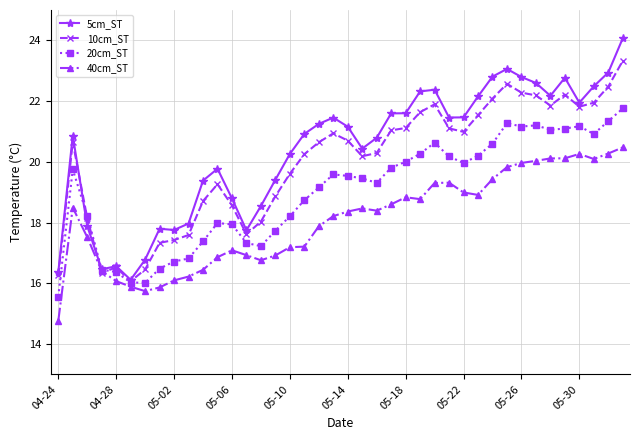

Does the chart display data point markers on the line(s)?

Yes